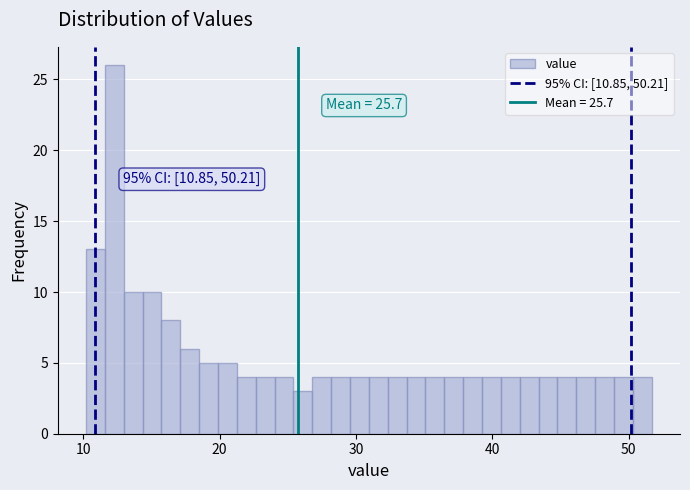

Around what value on the x-axis is the tallest bar? Give the approximate position of its centre, as read against the axis.

12